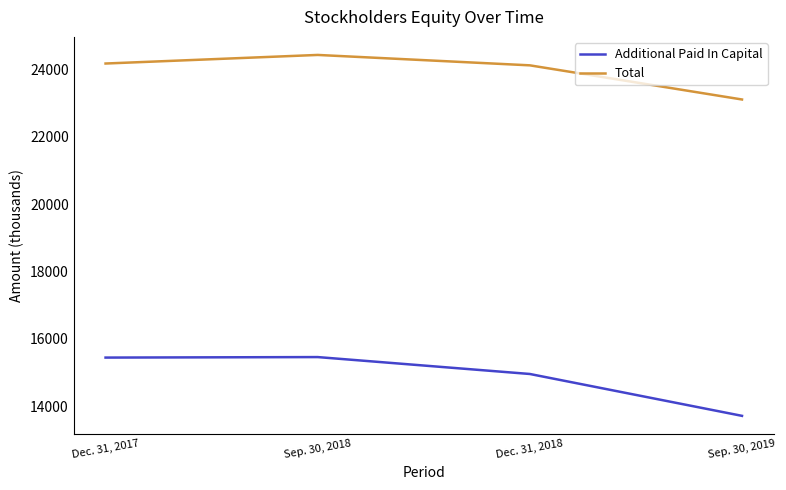

At which category does Additional Paid In Capital reach its first local peak?

Sep. 30, 2018